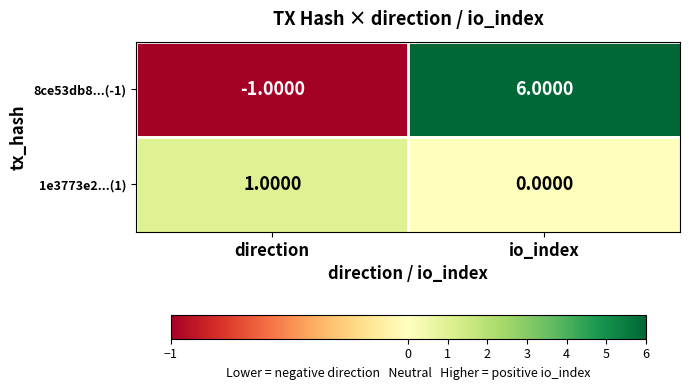

At which category does the chart reach its minimum across all series?

direction